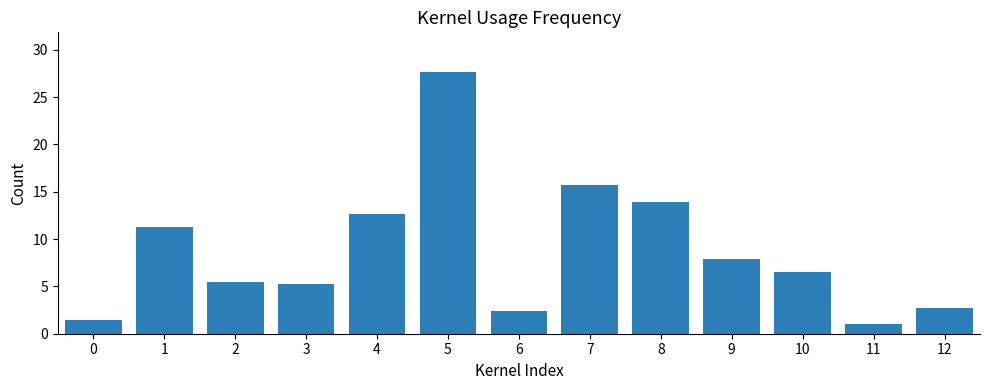

What is the minimum value shown in the chart?

1.0